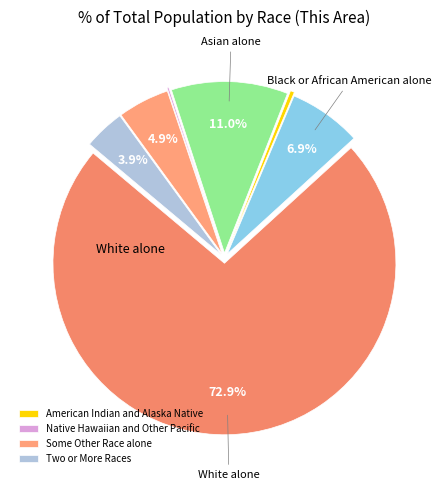

Rank the categories by value from lowest to highest.

Native Hawaiian and Other Pacific, American Indian and Alaska Native, Two or More Races, Some Other Race alone, Black or African American alone, Asian alone, White alone